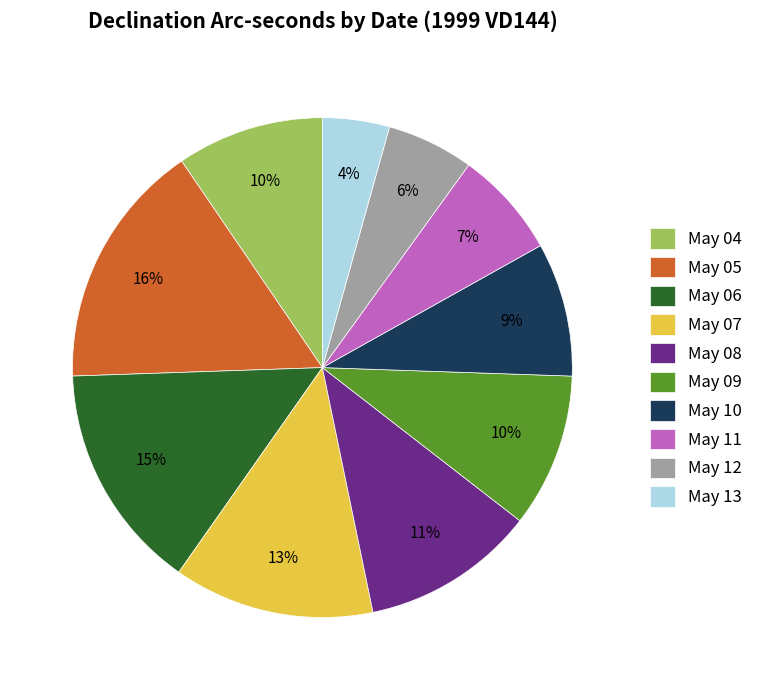

Does May 11 represent more than half of the total?

No